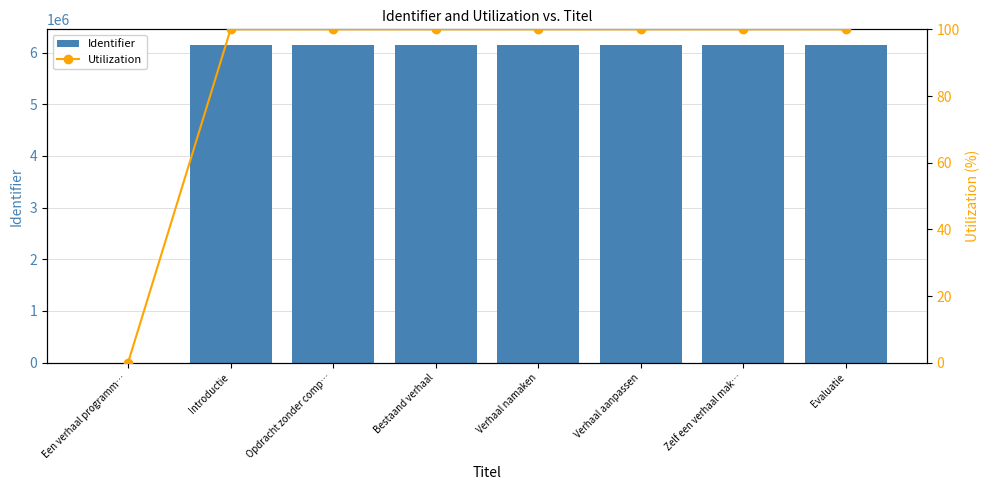

What is the label of the 7th bar from the left?

Zelf een verhaal mak…